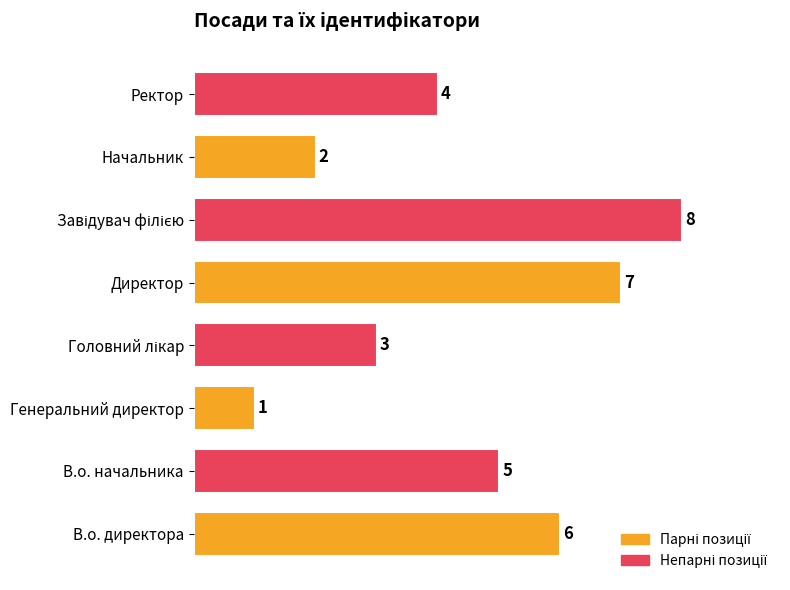

How many series are shown in this chart?

1